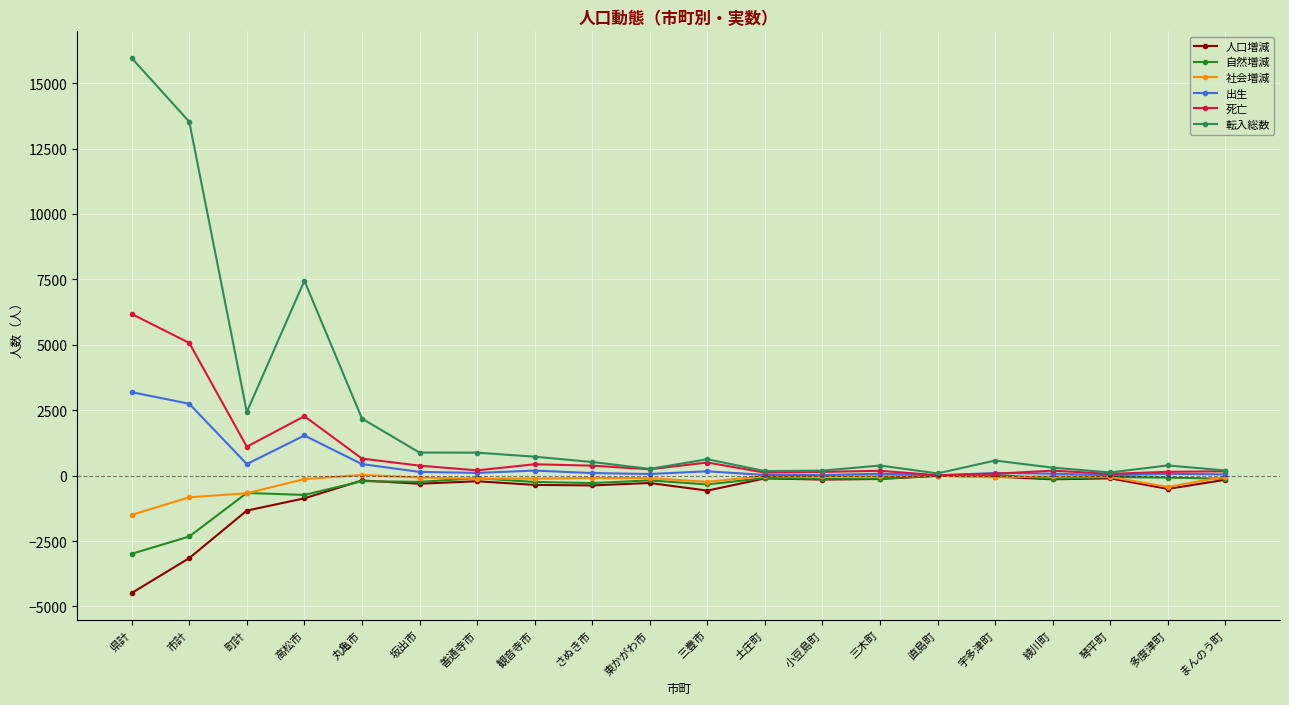

At 県計, list the series in order from smallest to largest.

人口増減, 自然増減, 社会増減, 出生, 死亡, 転入総数